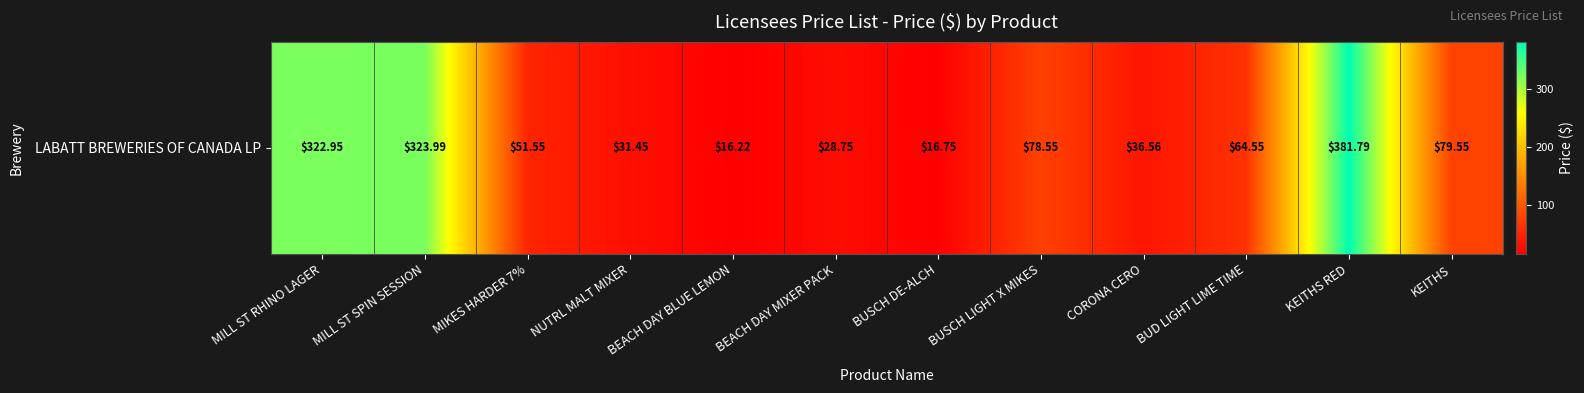

Which category has the highest value across all series?

KEITHS RED